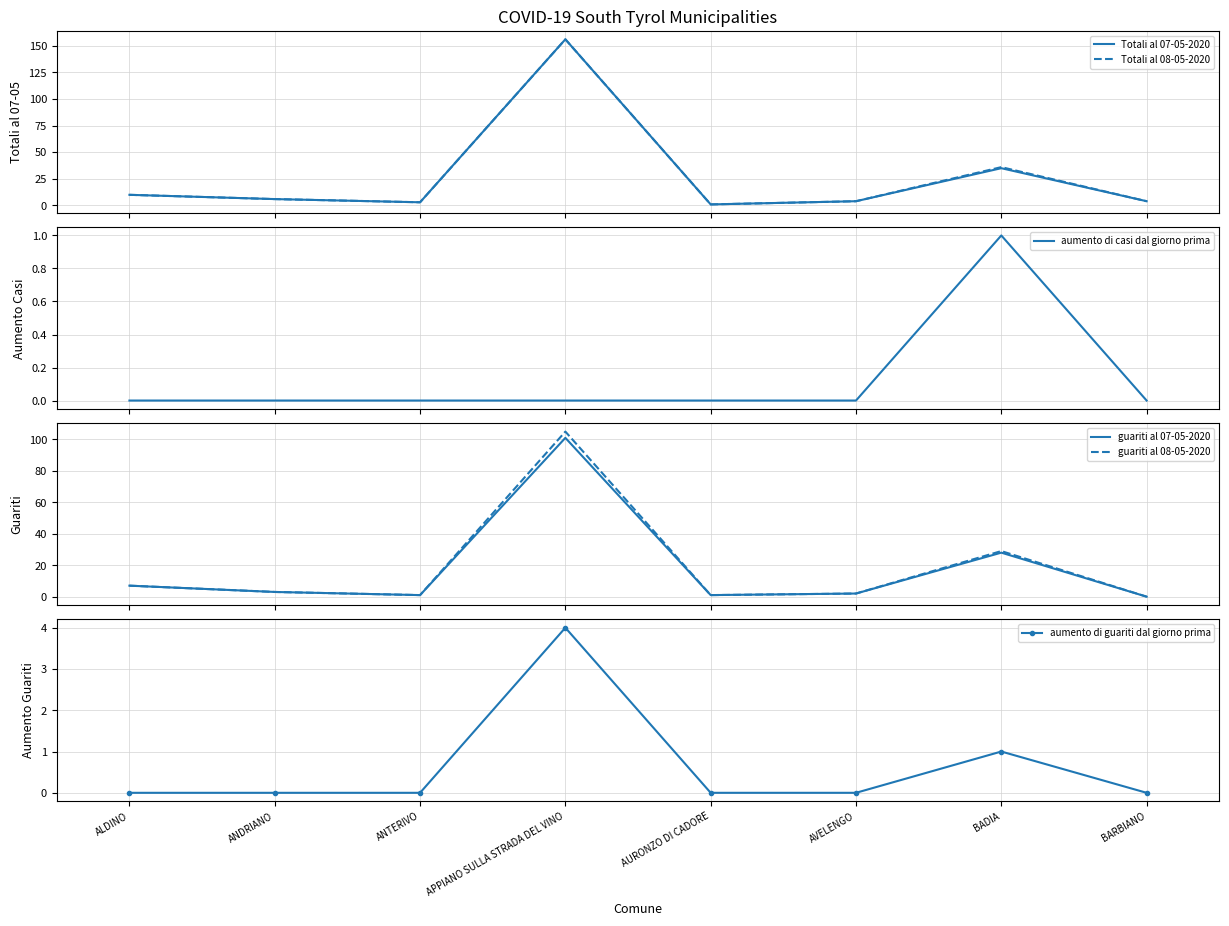

At which category is the sum across all series the highest?

APPIANO SULLA STRADA DEL VINO